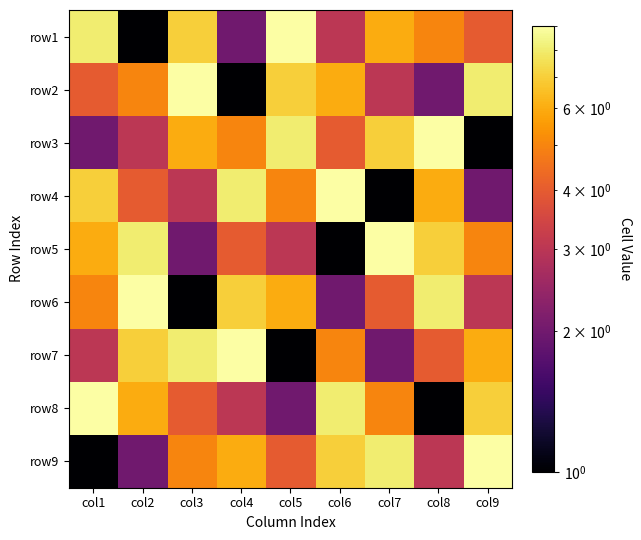

Reading left to right, extract all data points from this chart.

row1: col1=8	col2=1	col3=7	col4=2	col5=9	col6=3	col7=6	col8=5	col9=4
row2: col1=4	col2=5	col3=9	col4=1	col5=7	col6=6	col7=3	col8=2	col9=8
row3: col1=2	col2=3	col3=6	col4=5	col5=8	col6=4	col7=7	col8=9	col9=1
row4: col1=7	col2=4	col3=3	col4=8	col5=5	col6=9	col7=1	col8=6	col9=2
row5: col1=6	col2=8	col3=2	col4=4	col5=3	col6=1	col7=9	col8=7	col9=5
row6: col1=5	col2=9	col3=1	col4=7	col5=6	col6=2	col7=4	col8=8	col9=3
row7: col1=3	col2=7	col3=8	col4=9	col5=1	col6=5	col7=2	col8=4	col9=6
row8: col1=9	col2=6	col3=4	col4=3	col5=2	col6=8	col7=5	col8=1	col9=7
row9: col1=1	col2=2	col3=5	col4=6	col5=4	col6=7	col7=8	col8=3	col9=9